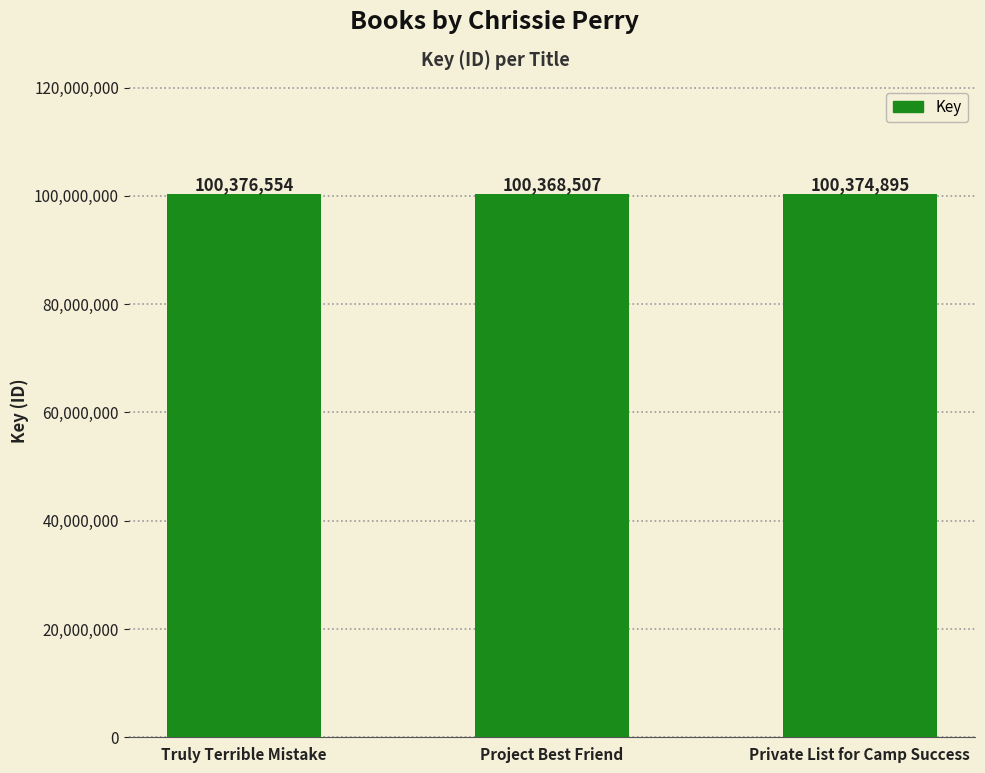

What is the difference between the values at Truly Terrible Mistake and Project Best Friend?

8047